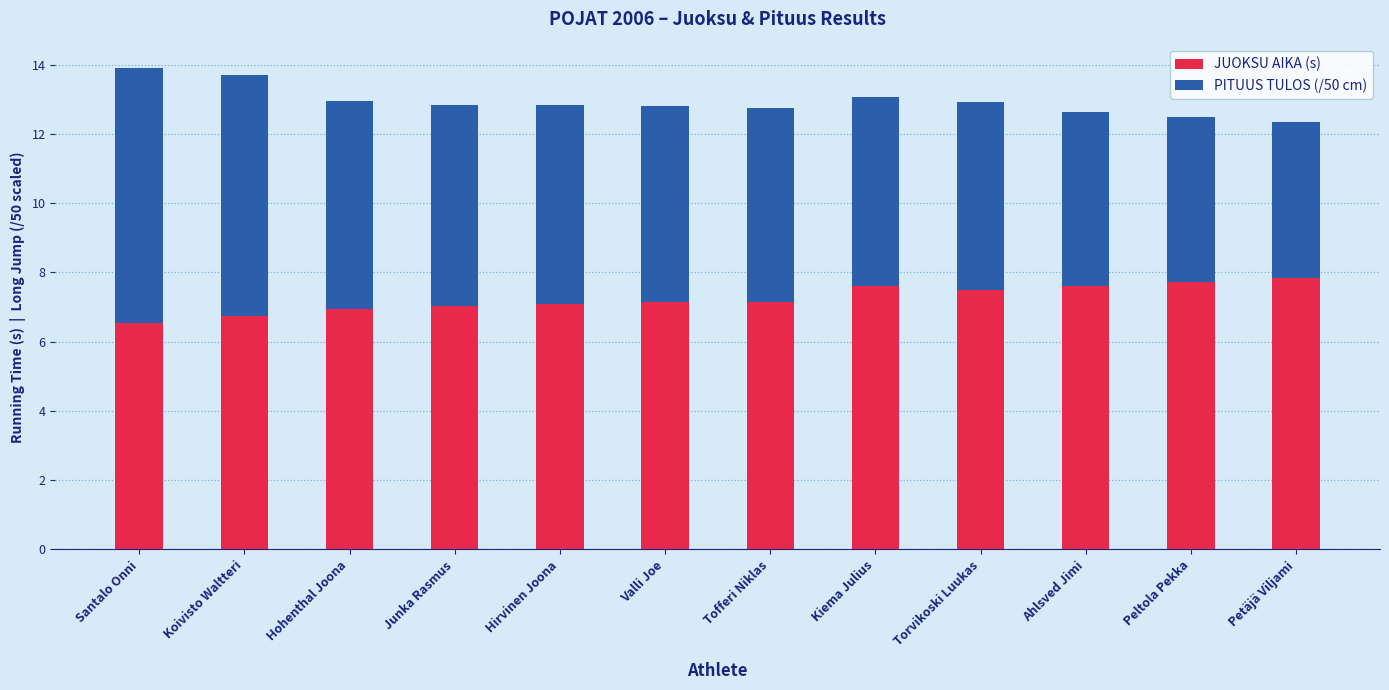

What is the minimum value for JUOKSU AIKA (s)?

6.5